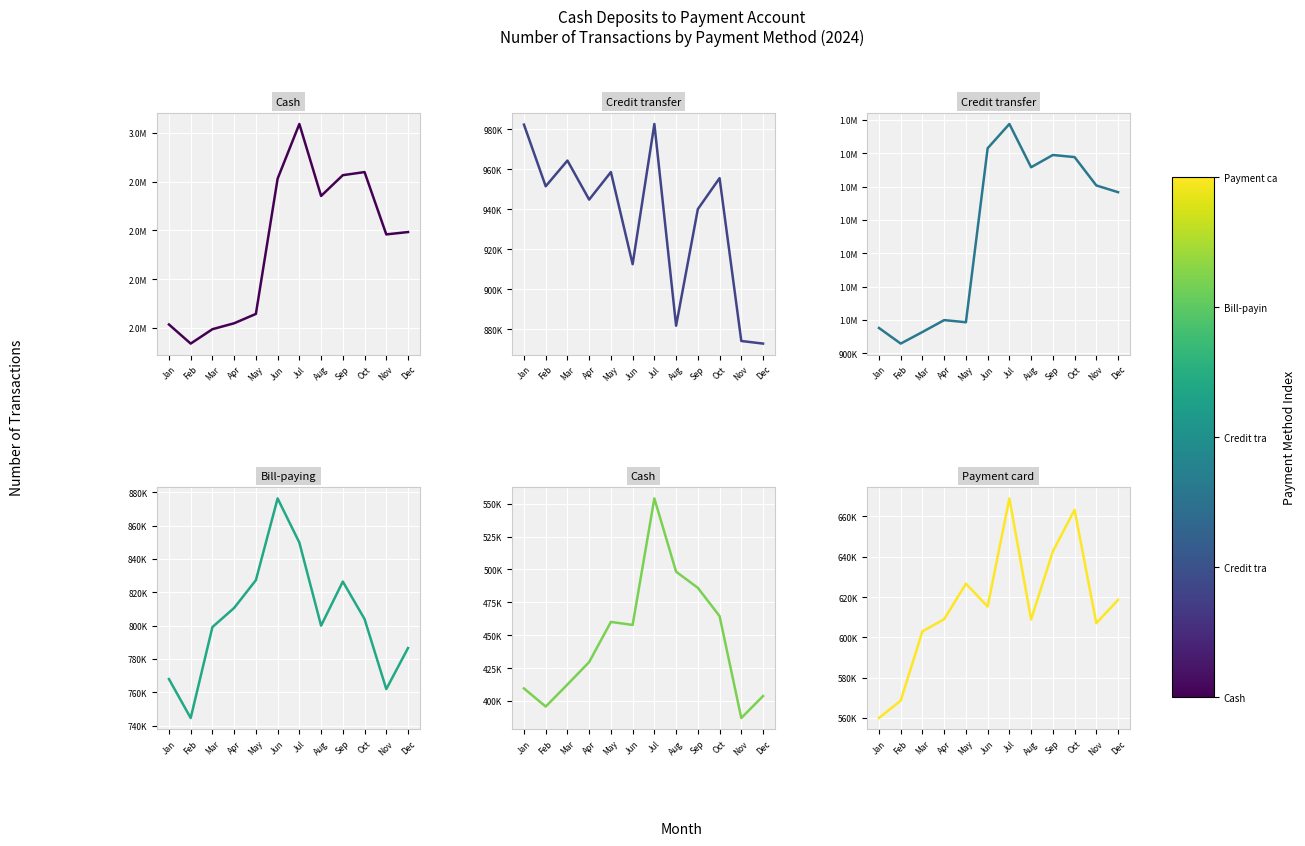

What are all the series names shown in the legend?

Cash (Over counter), Credit transfer (Over counter), Credit transfer (2D barcode), Bill-paying (2D barcode), Cash (Day/night deposit), Payment card (ATM)